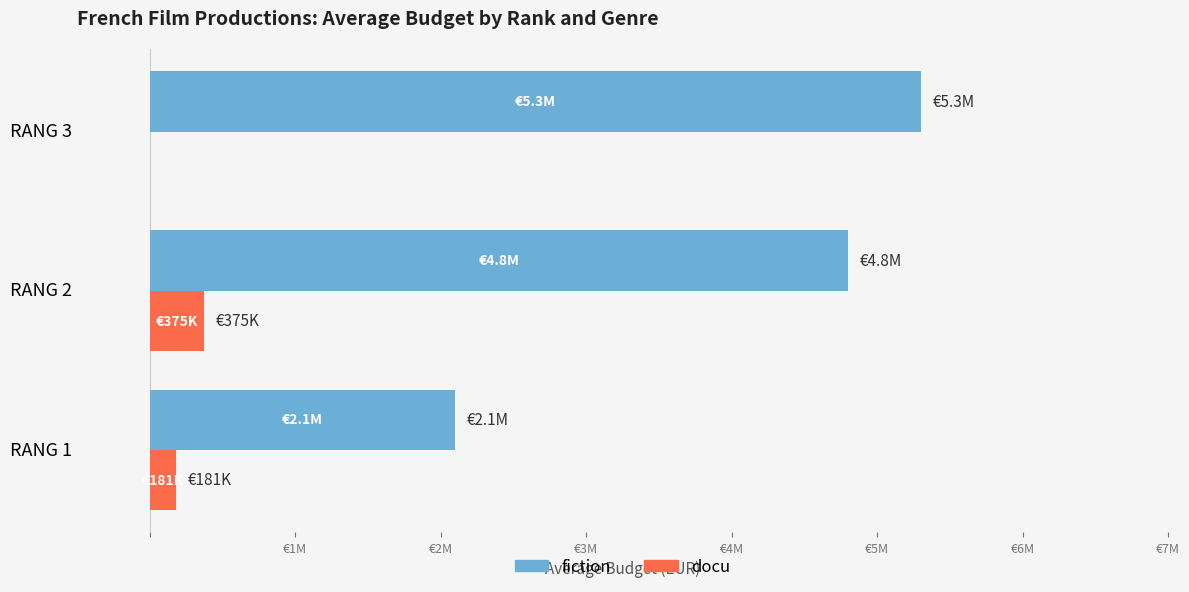

What are all the series names shown in the legend?

fiction, docu